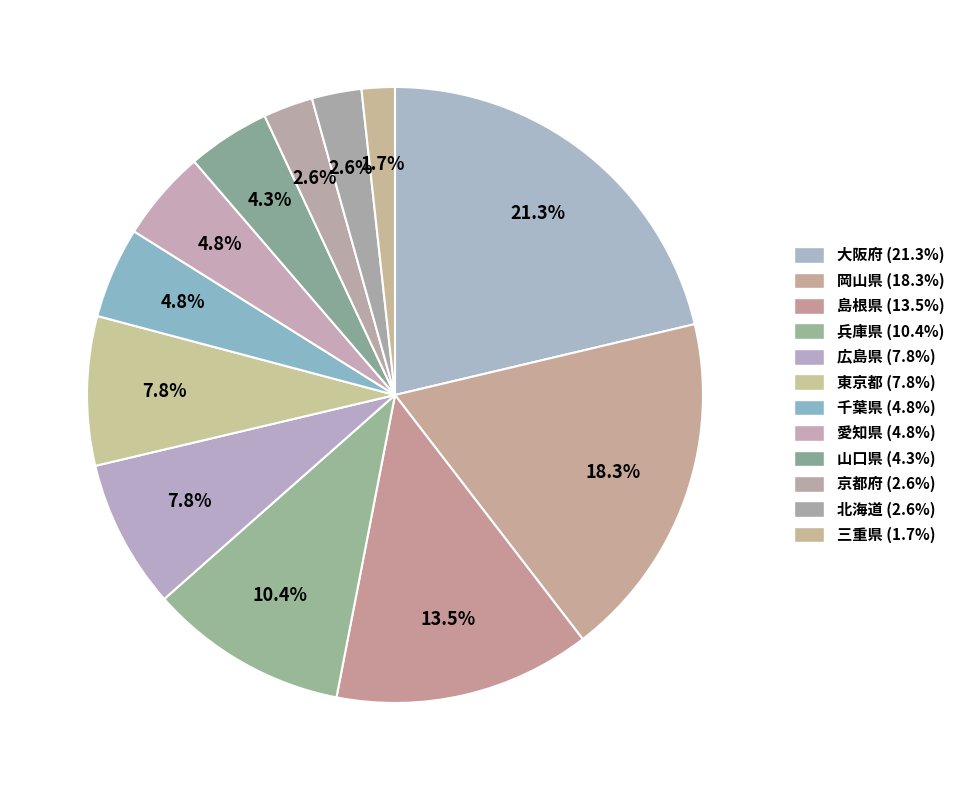

Does any single category account for the majority?

No